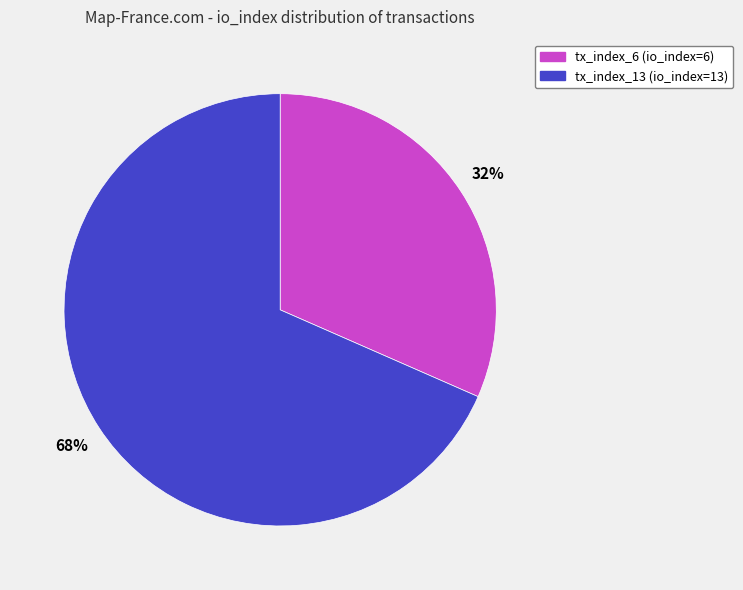

How many slices are in this pie chart?

2